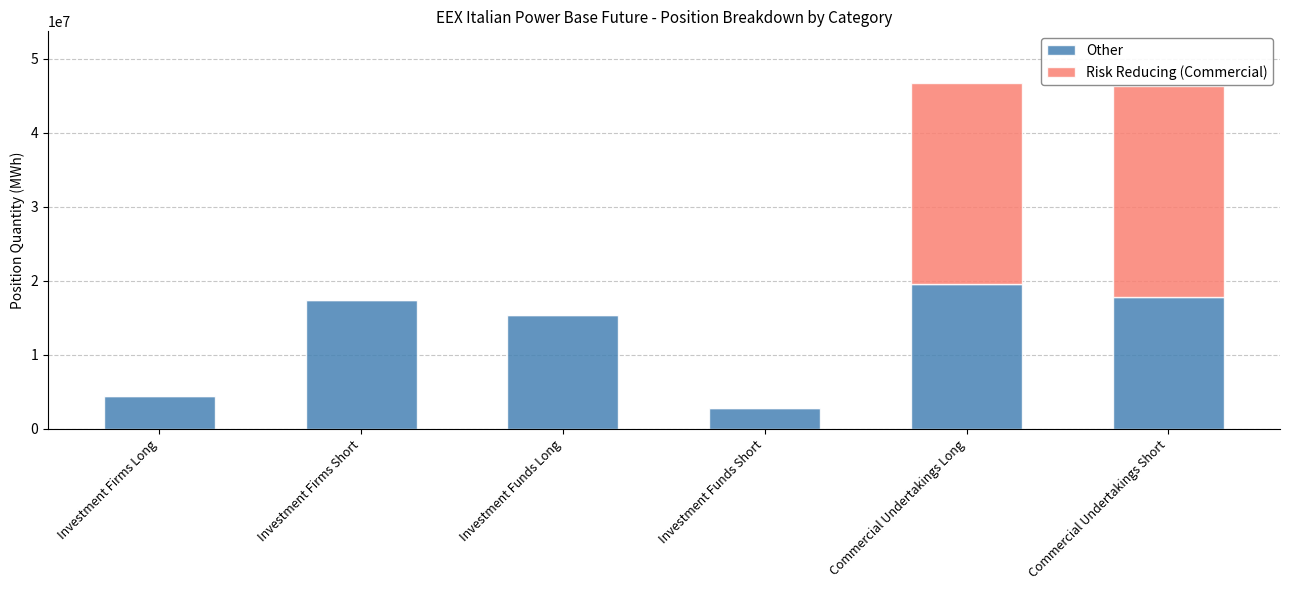

The Other series shows 11994852 at Commercial Undertakings Short. True or false?

False